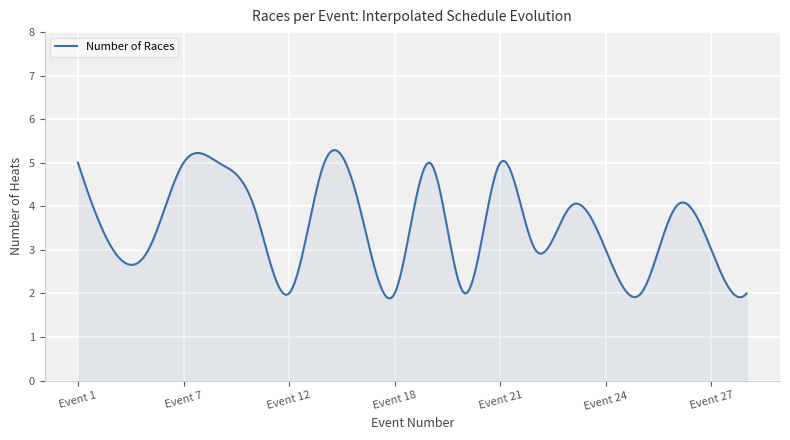

What is the difference between the maximum and minimum values?

3.4